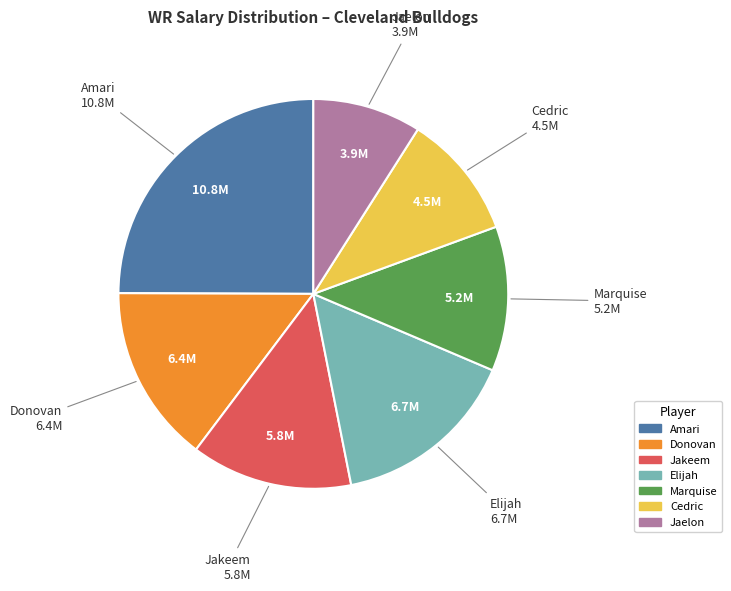

Which category has the biggest portion of the pie?

Amari